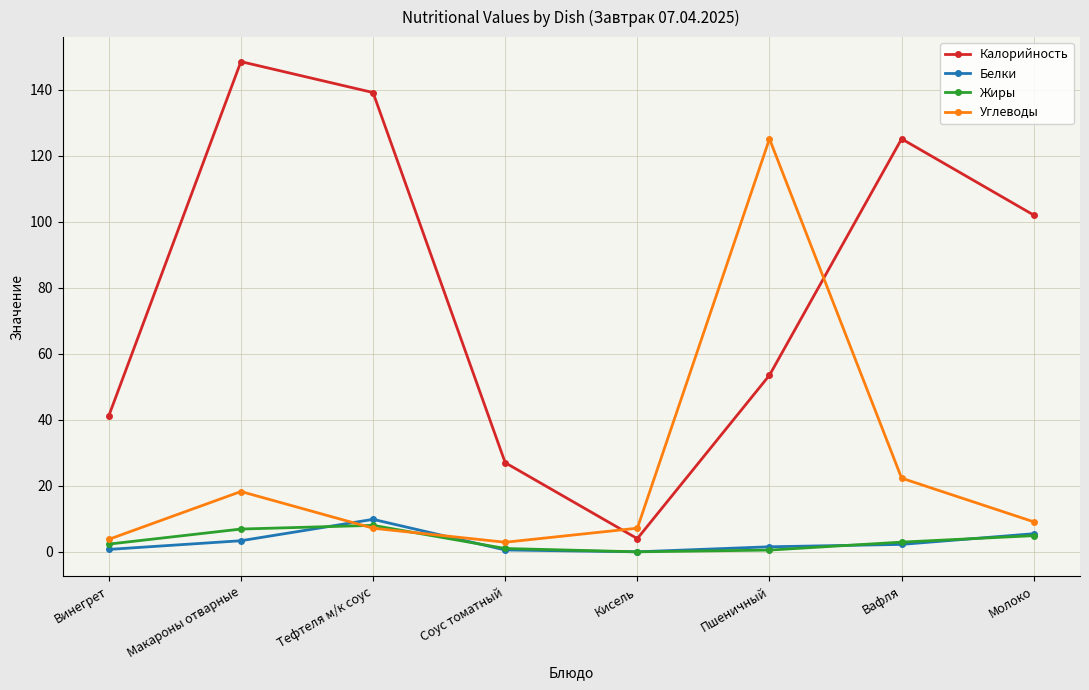

What is the greatest value displayed?

148.5